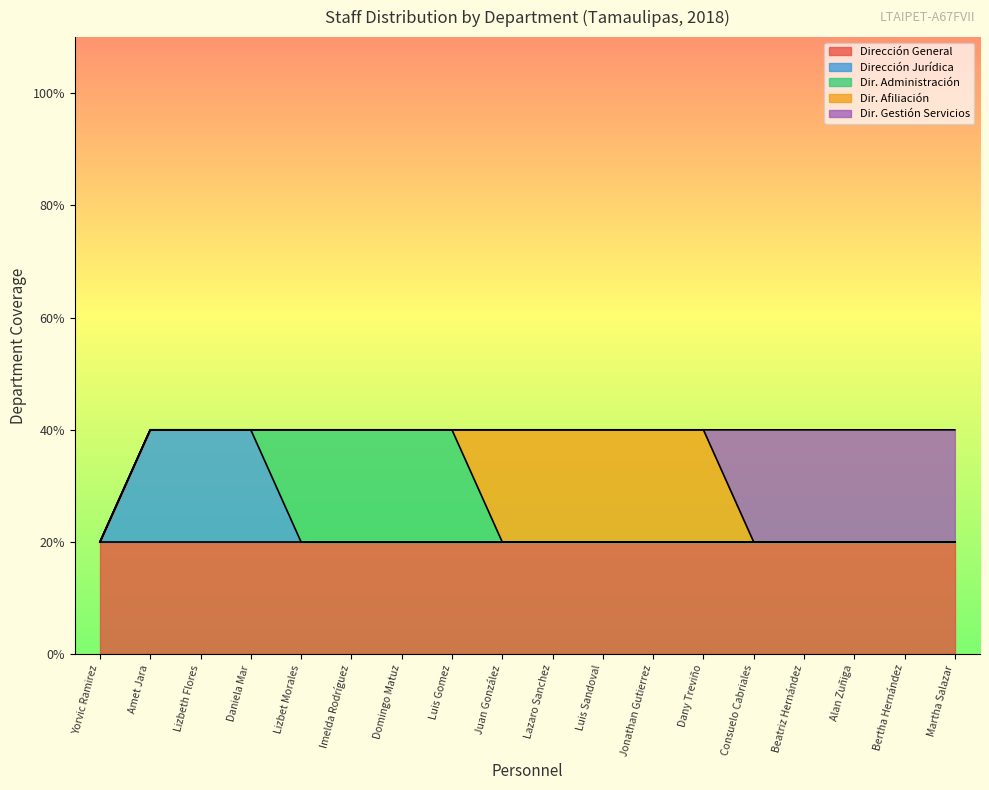

Does the chart display data point markers on the line(s)?

No